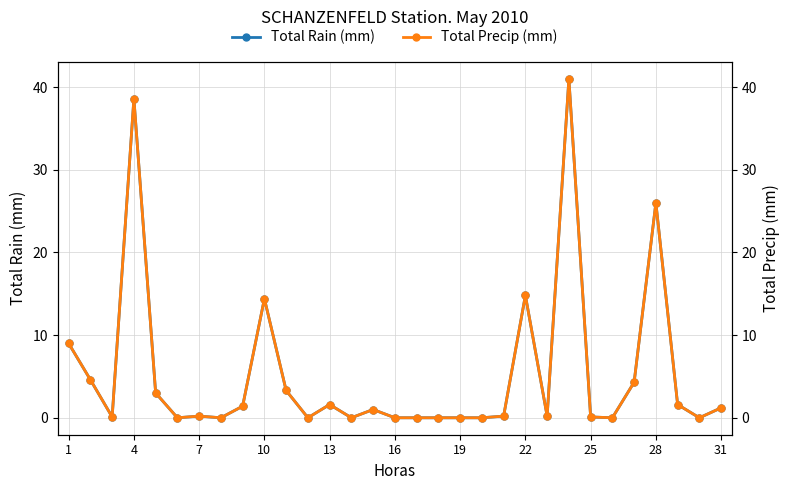

List the series in order of their peak value, highest first.

Total Rain (mm), Total Precip (mm)